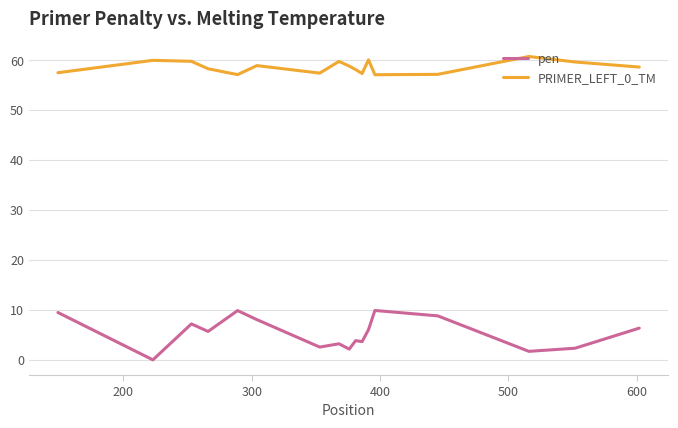

True or false: pen has more than 1 interior local peaks.

True